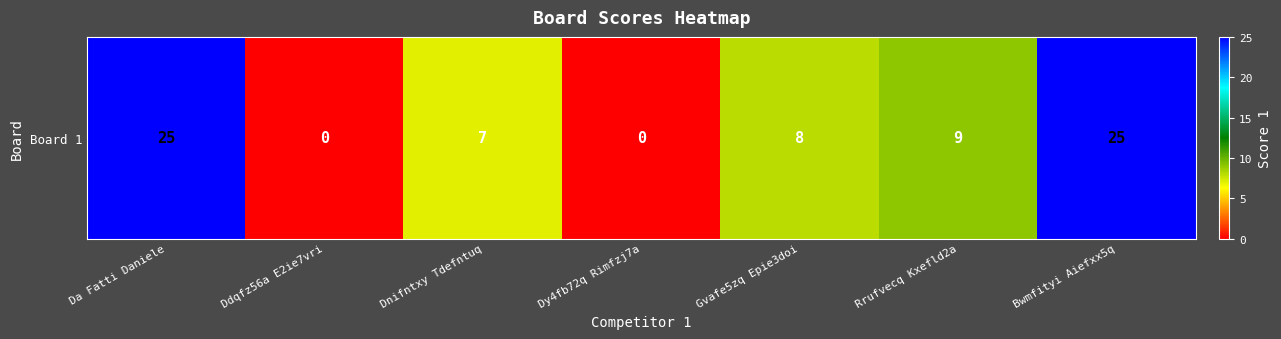

Which category has the lowest value across all series?

Ddqfz56a E2ie7vri